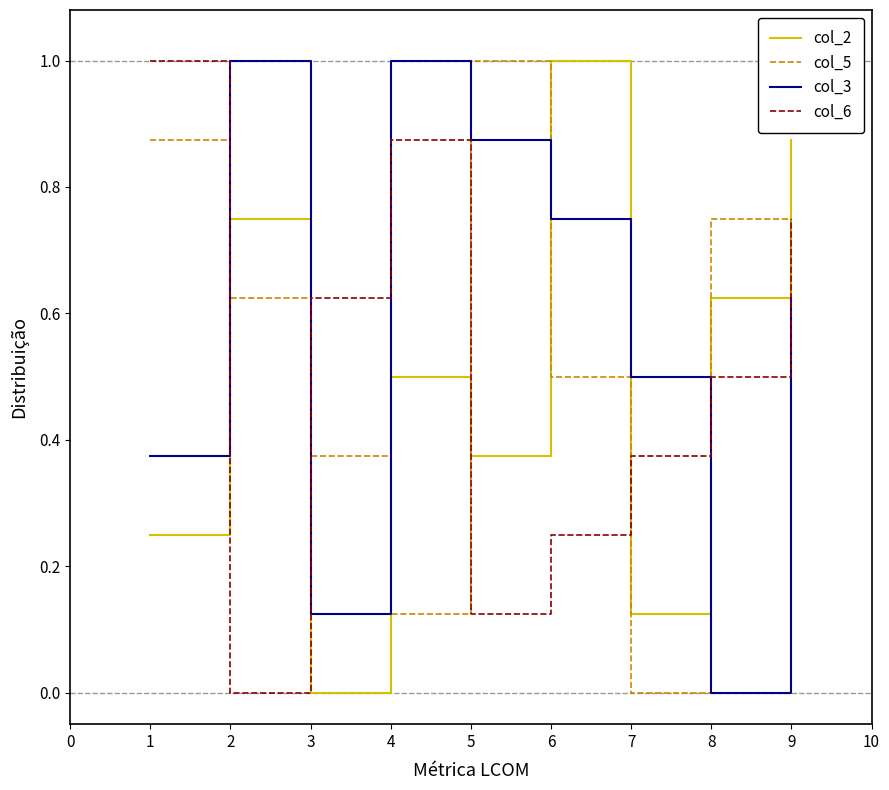

What is the difference between the maximum and minimum values in the col_6 series?

1.0